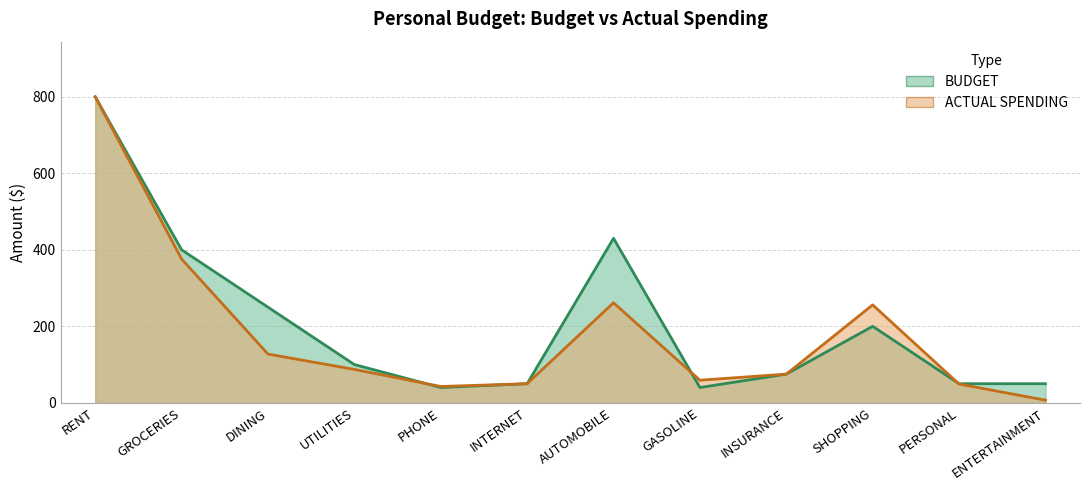

The ACTUAL SPENDING series shows 375.8 at GROCERIES. True or false?

True